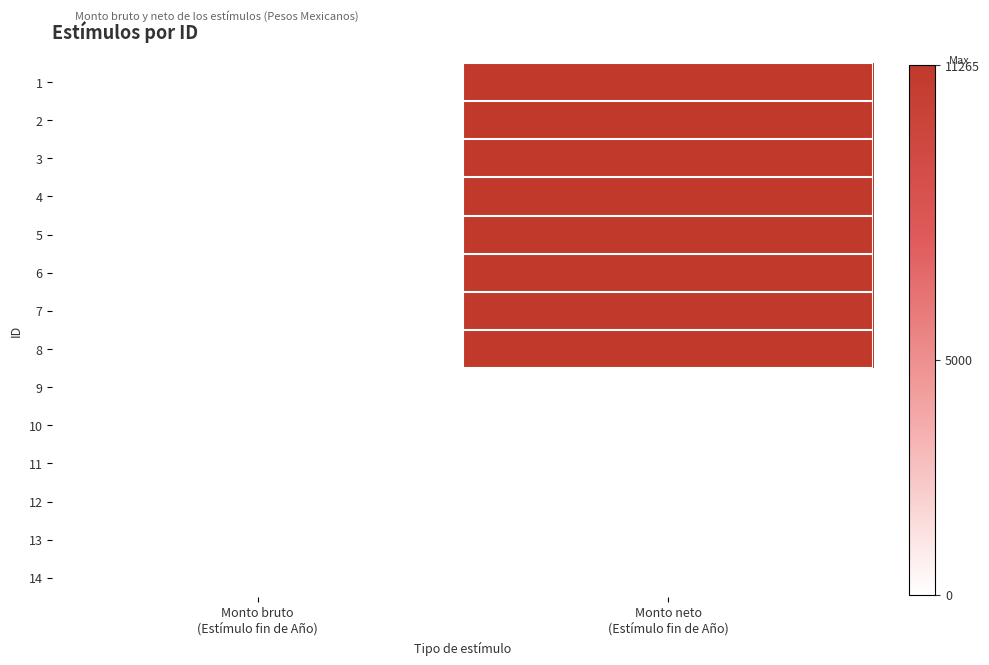

At which category is the sum across all series the highest?

Monto neto
(Estímulo fin de Año)